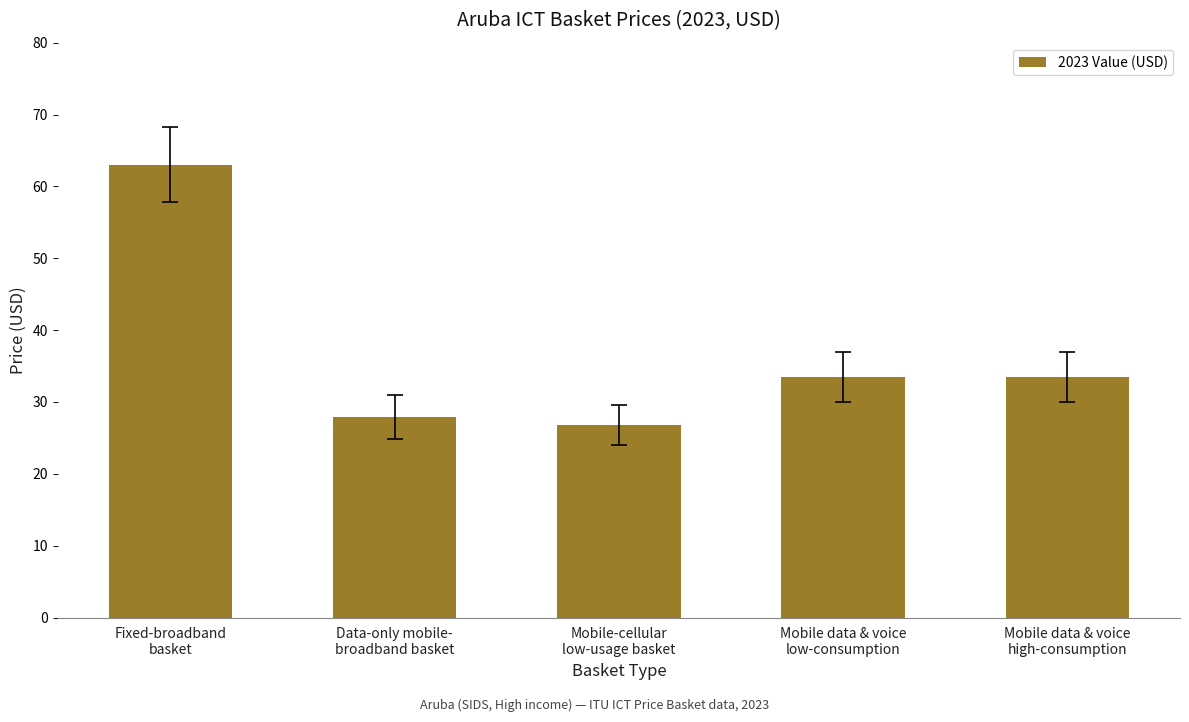

The chart shows a value of 63.0 at Fixed-broadband
basket. True or false?

True